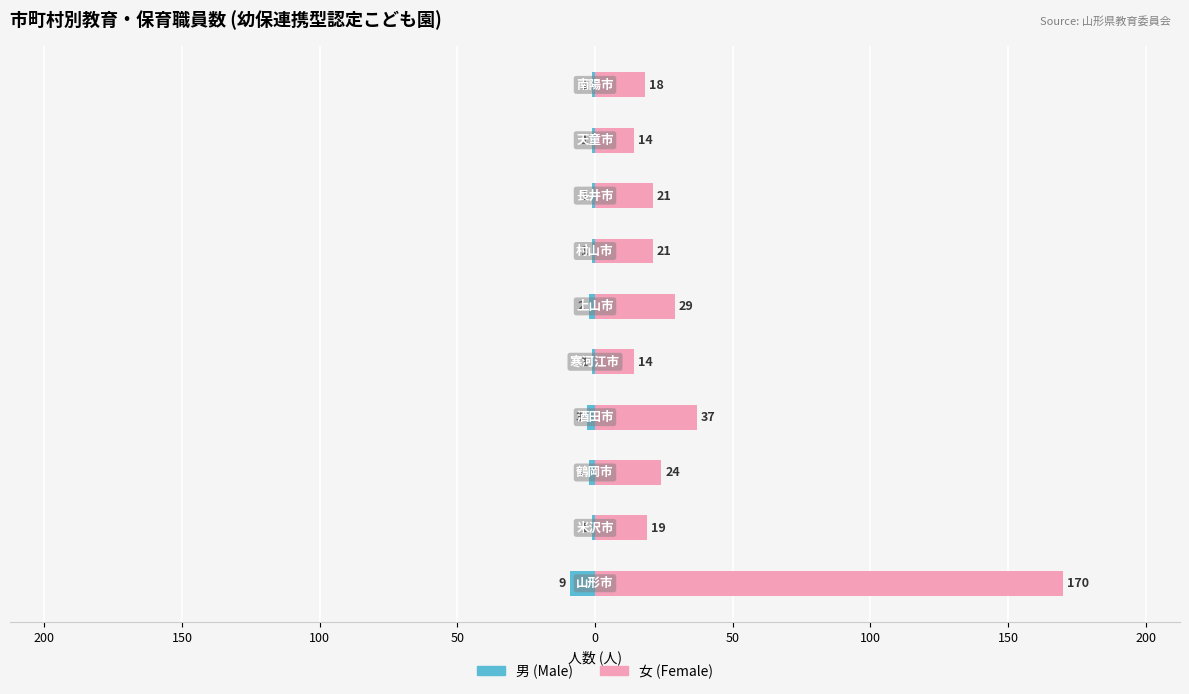

Is it true that 男 (Male) equals -1 at 150?

False